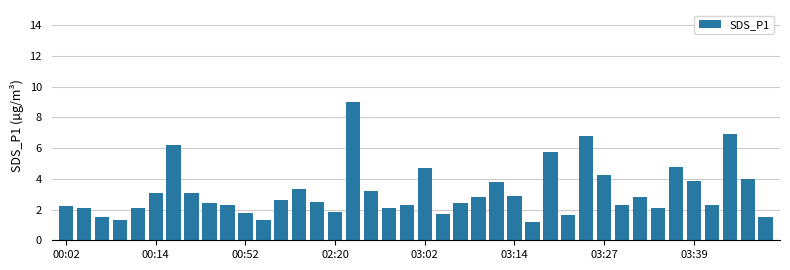

Count the number of categories in the chart.

40